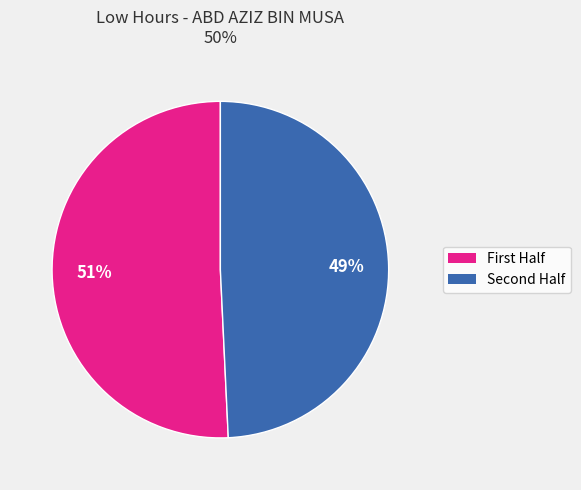

Is there any slice that represents more than half of the pie?

Yes